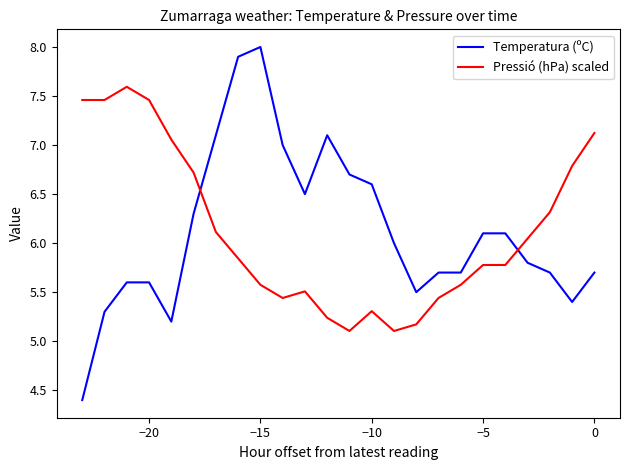

How many values in the Temperatura (ºC) series are below 6?

12